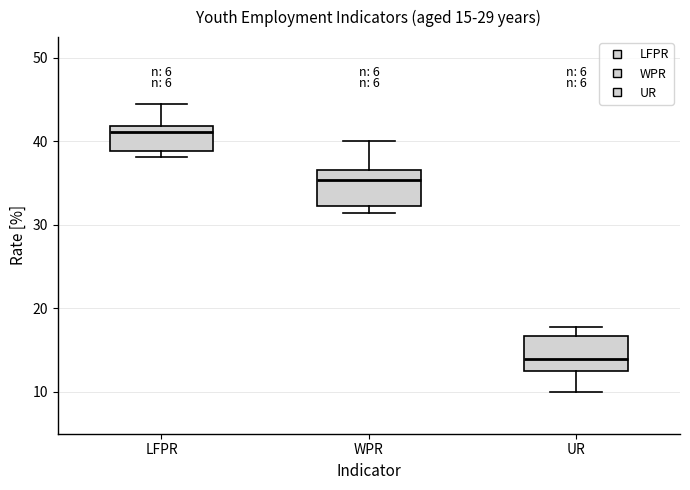

Which box's median line is the highest?

LFPR